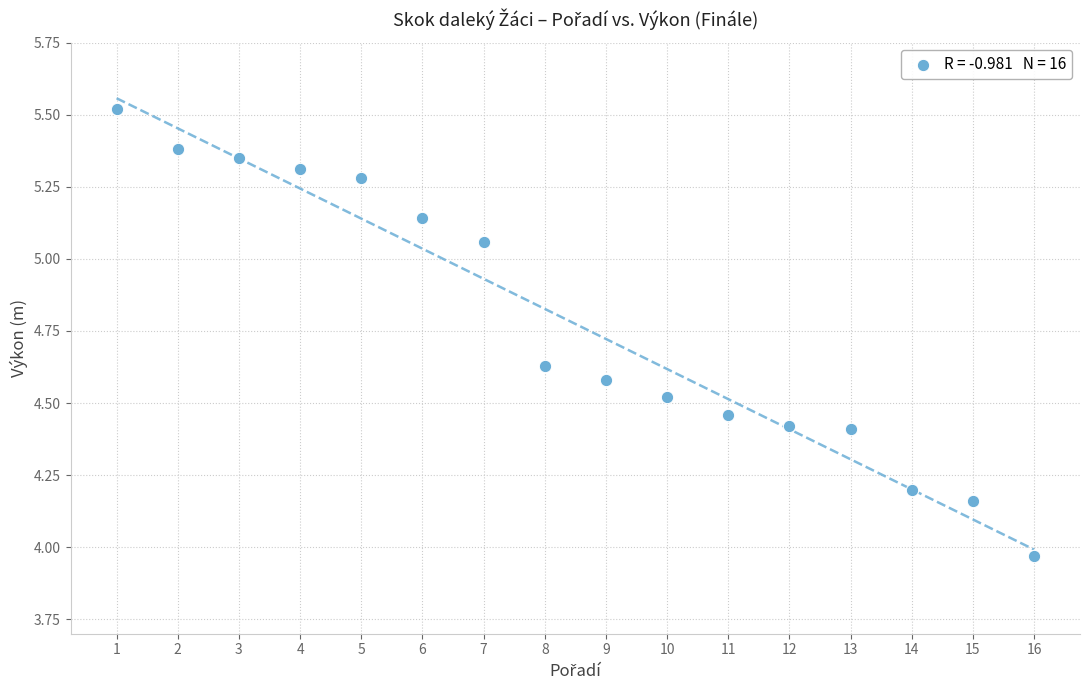

How many data points are displayed?

16